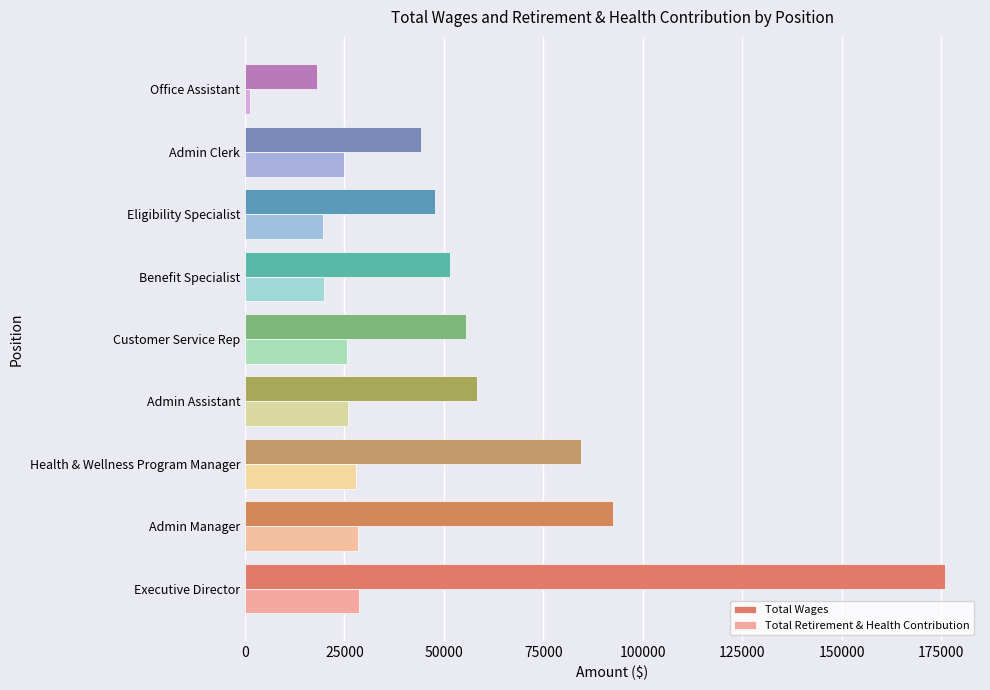

What is the difference between the maximum and second lowest values in the Total Wages series?

131637